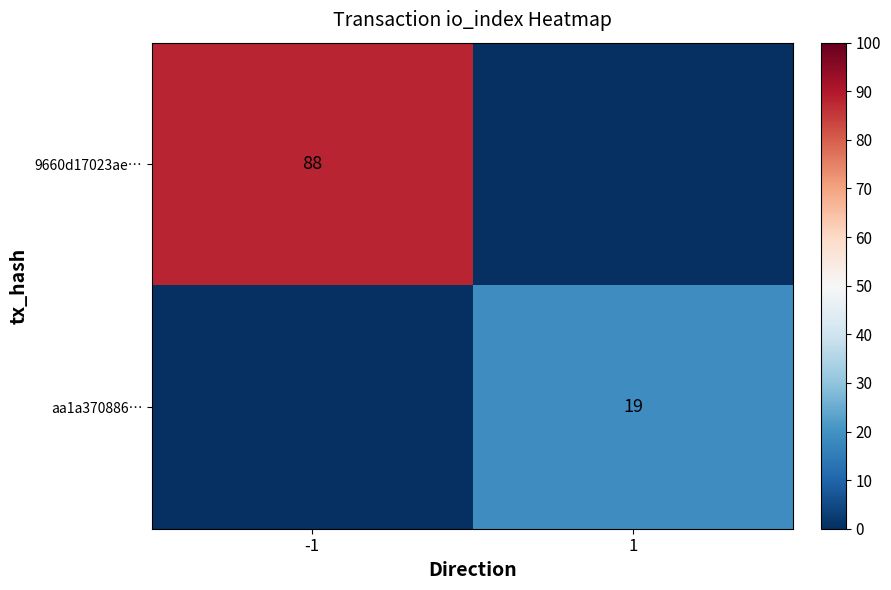

What is the total value across all series at 1?

19